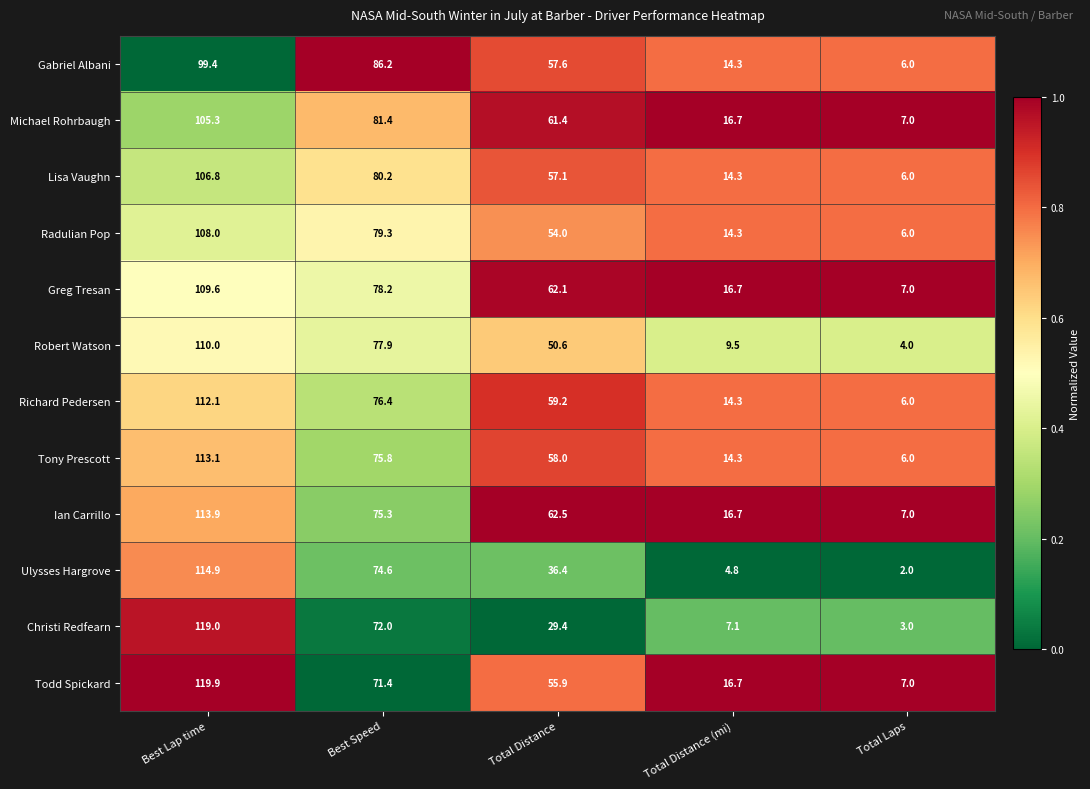

What is the difference between the Robert Watson values at Total Distance and Total Laps?

46.6